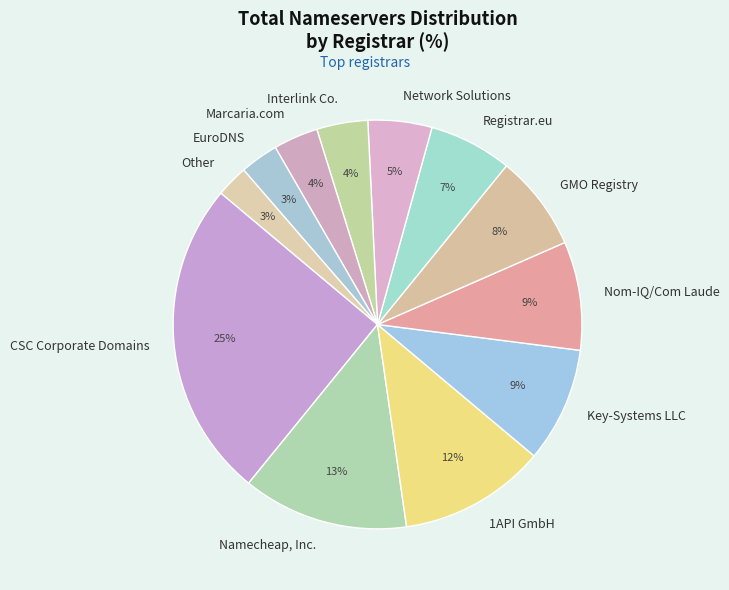

Approximately how many times larger is the value at Interlink Co. compared to CSC Corporate Domains?

0.2